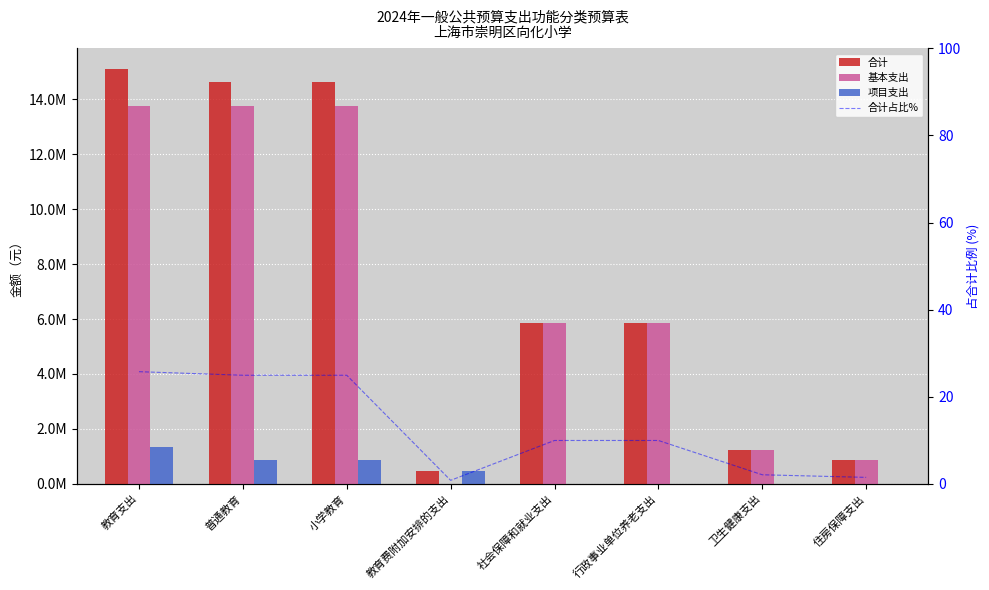

Are the bars horizontal?

No